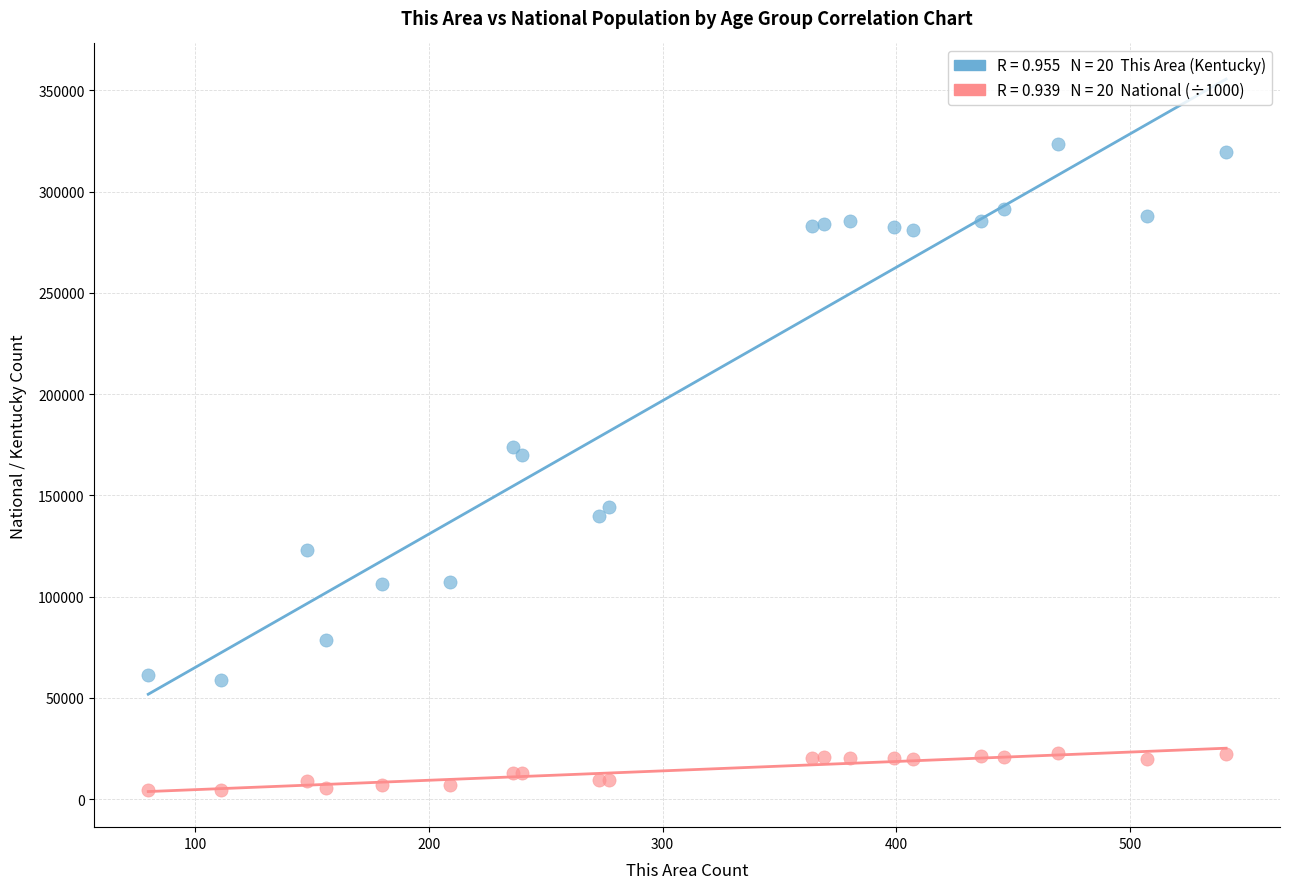

Across all series, what Y value is closest to 163998?

170043.0